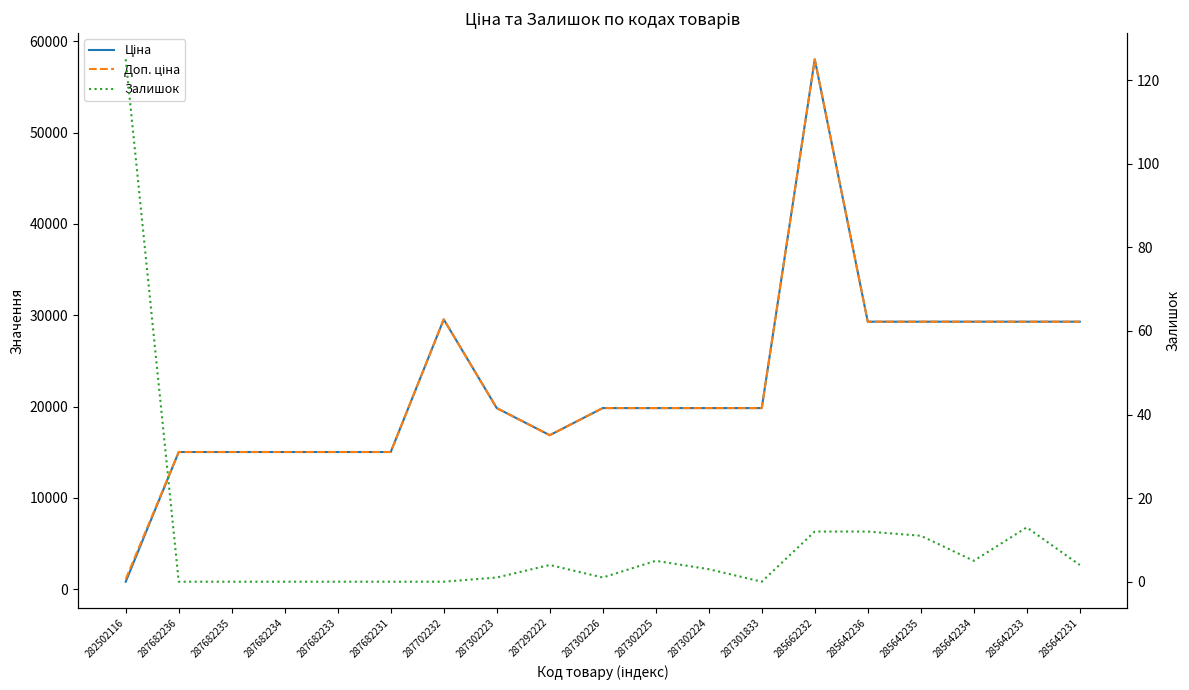

Rank the series by their maximum value, from highest to lowest.

Ціна, Доп. ціна, Залишок